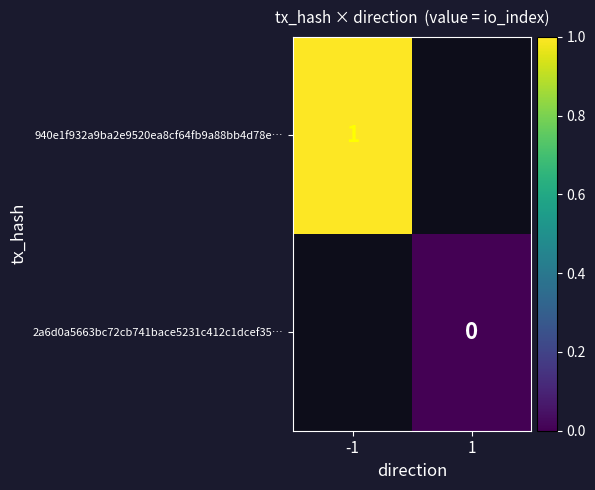

The value of 940e1f932a9ba2e9520ea8cf64fb9a88bb4d78e… at -1 is 1. True or false?

True